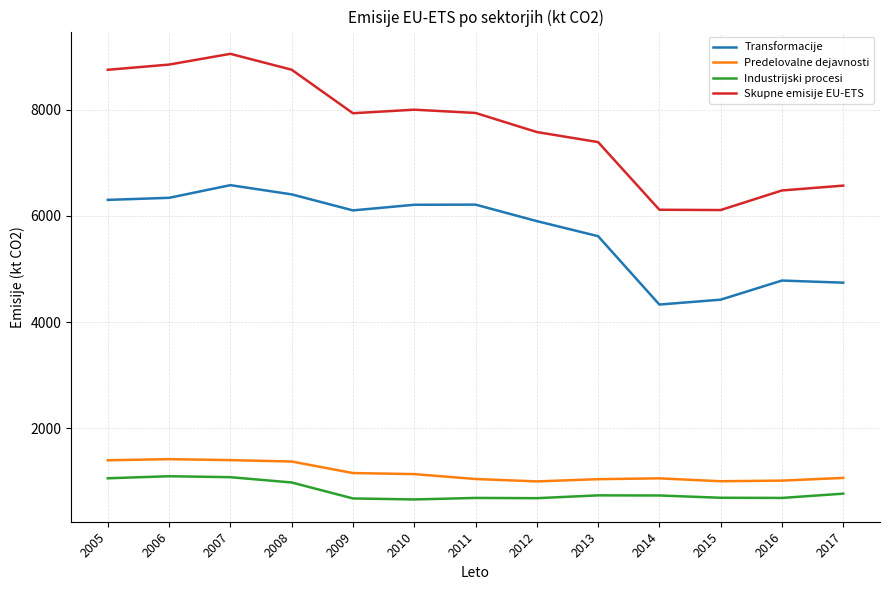

Is this an area chart (filled region under the line)?

No